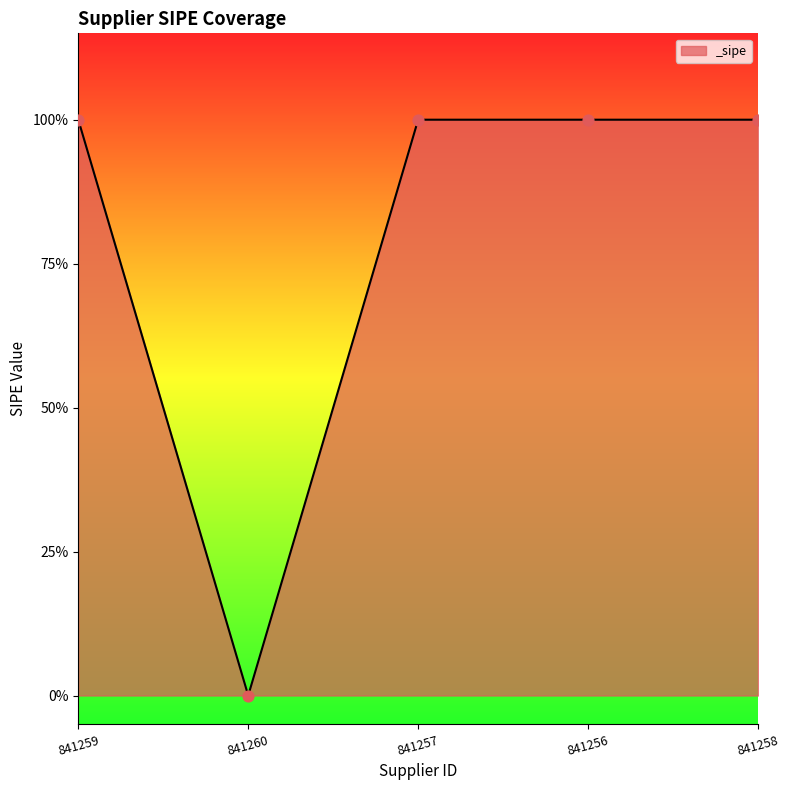

Approximately how many times larger is the value at 841259 compared to 841257?

1.0